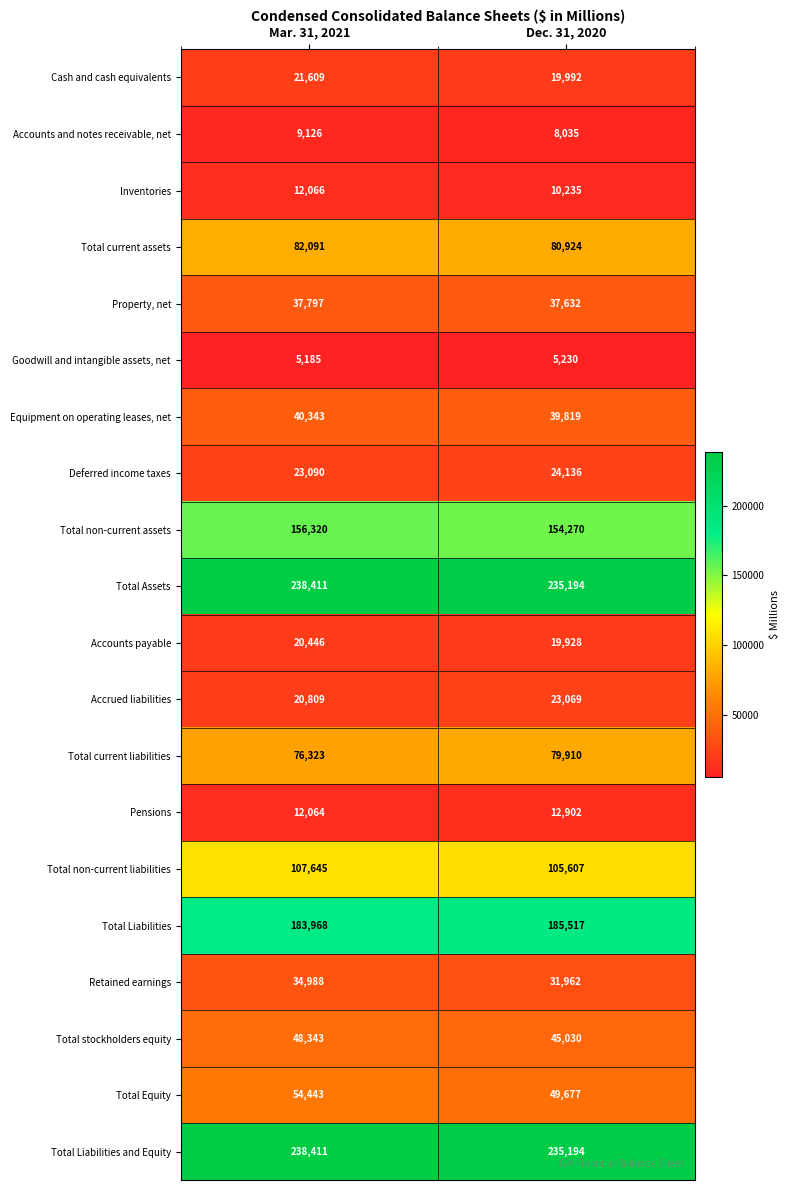

True or false: Pensions has a value of 19715 at Mar. 31, 2021.

False